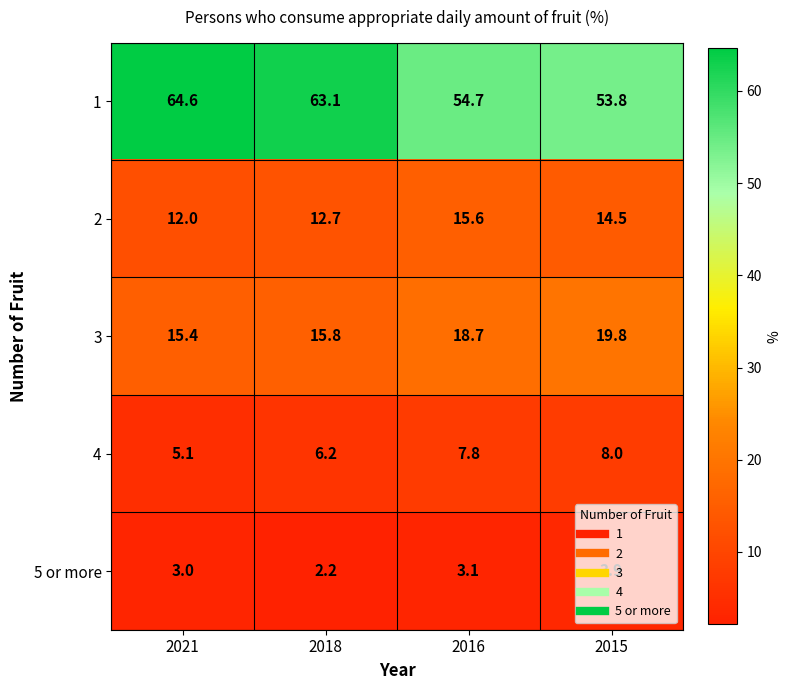

What is the total value across all series at 2018?

100.0